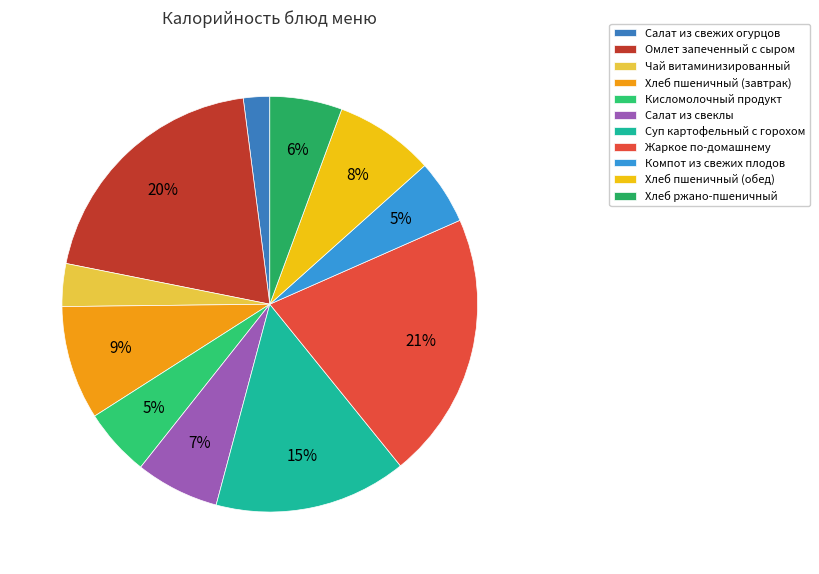

To the nearest percent, what is the combined percentage of Жаркое по-домашнему and Хлеб пшеничный (обед)?

29%